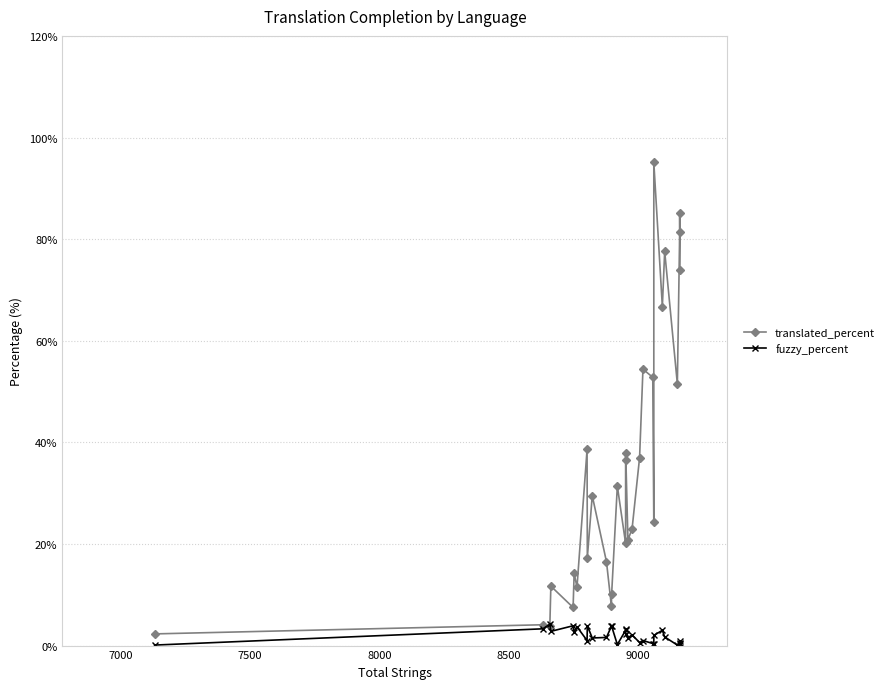

How many lines are shown in the chart?

2